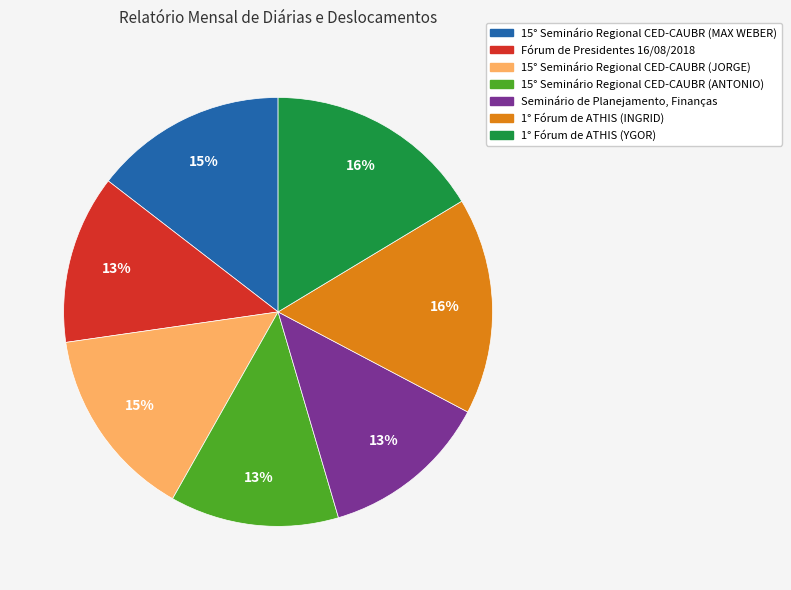

Which has a higher value, 15° Seminário Regional CED-CAUBR (JORGE) or 15° Seminário Regional CED-CAUBR (ANTONIO)?

15° Seminário Regional CED-CAUBR (JORGE)